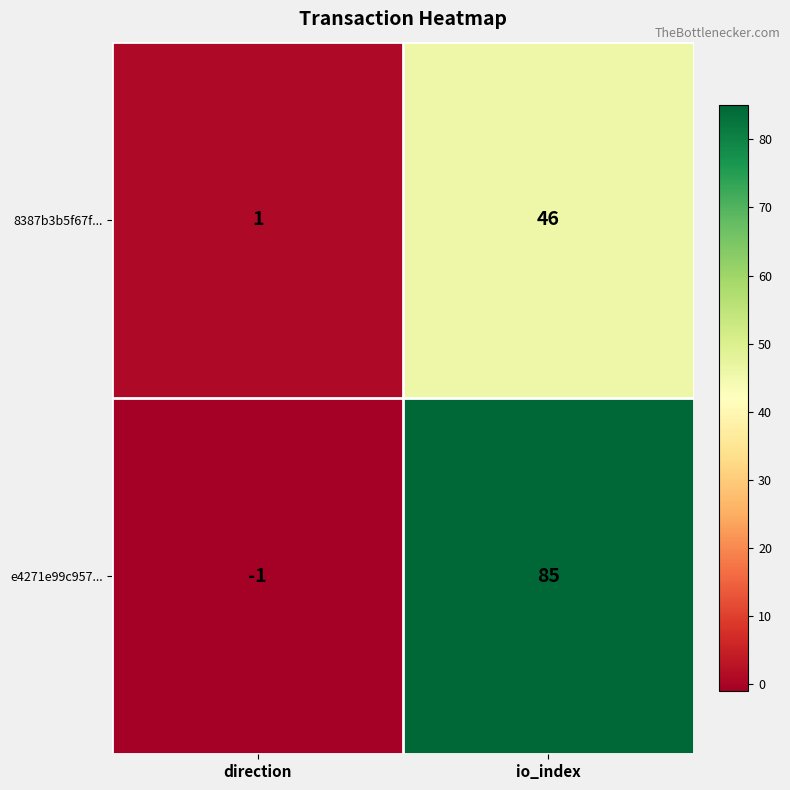

What is the maximum value shown in the chart?

85